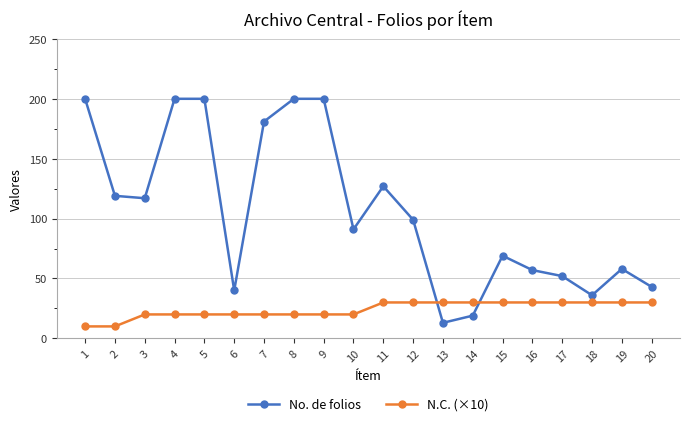

List the series in order of their peak value, lowest first.

N.C. (×10), No. de folios